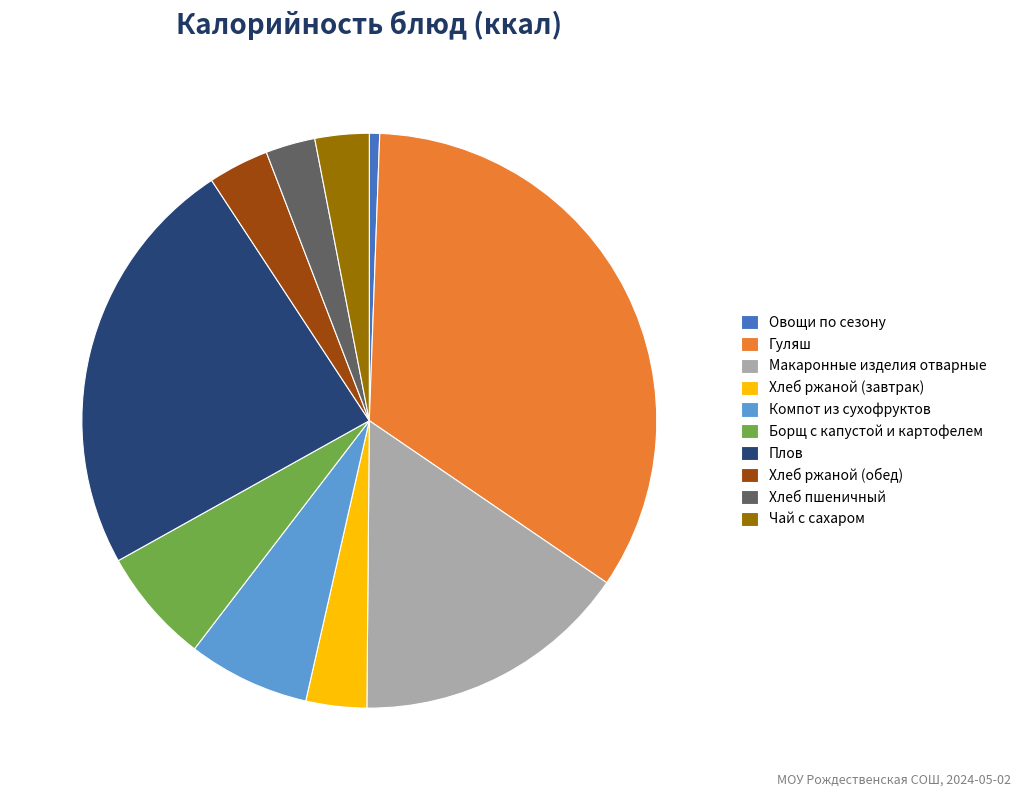

Between Плов and Хлеб ржаной (завтрак), which is larger?

Плов